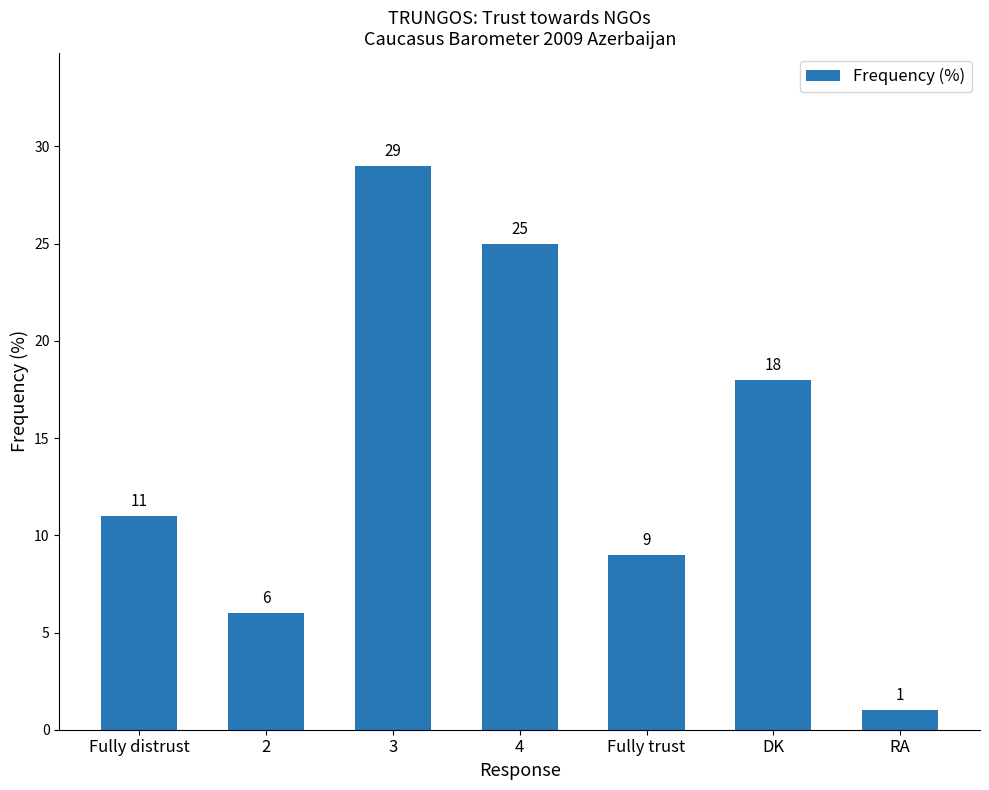

How many values are below 11?

3